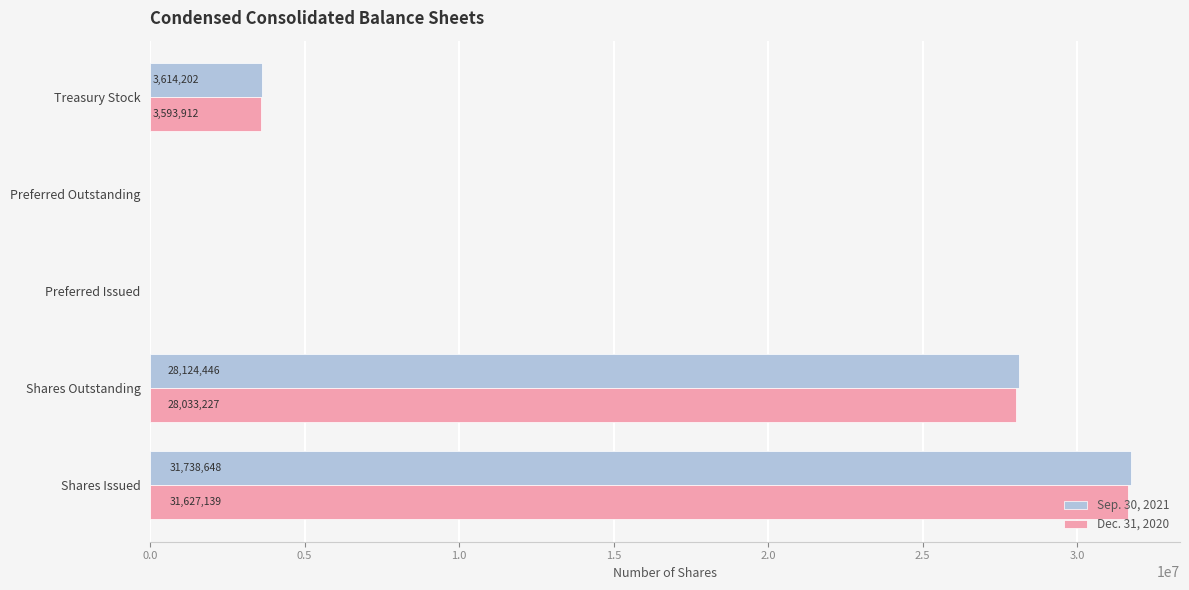

Is it true that Dec. 31, 2020 equals 0 at Preferred Outstanding?

True